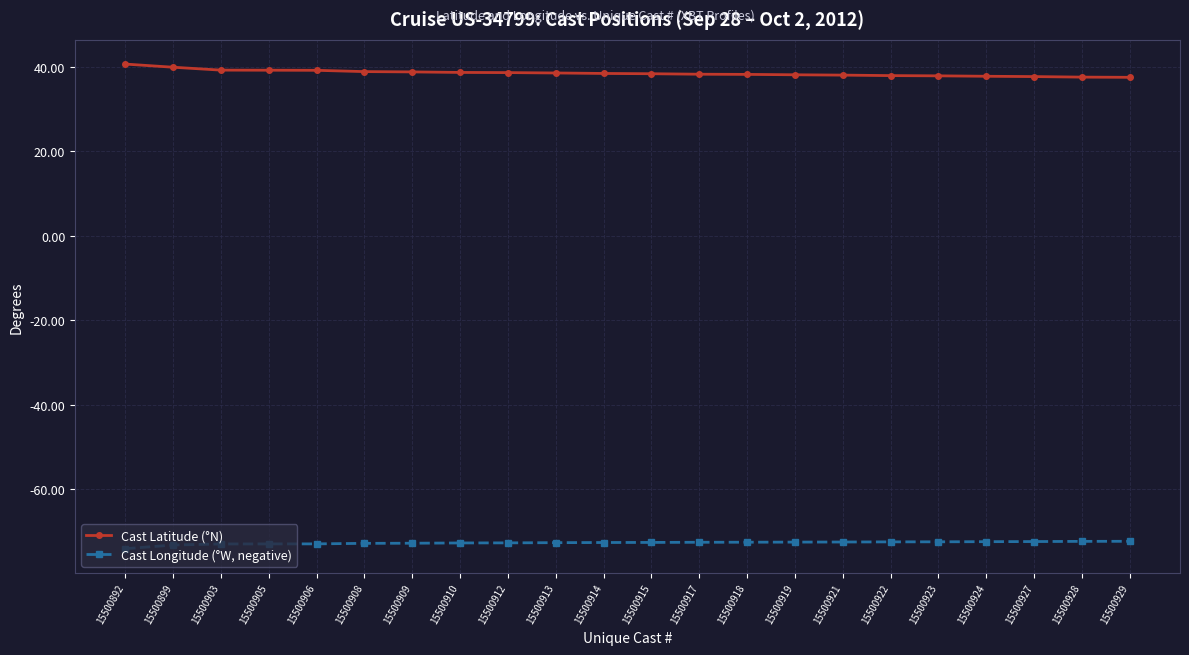

What is the total value across all series at 15500903?

-33.8